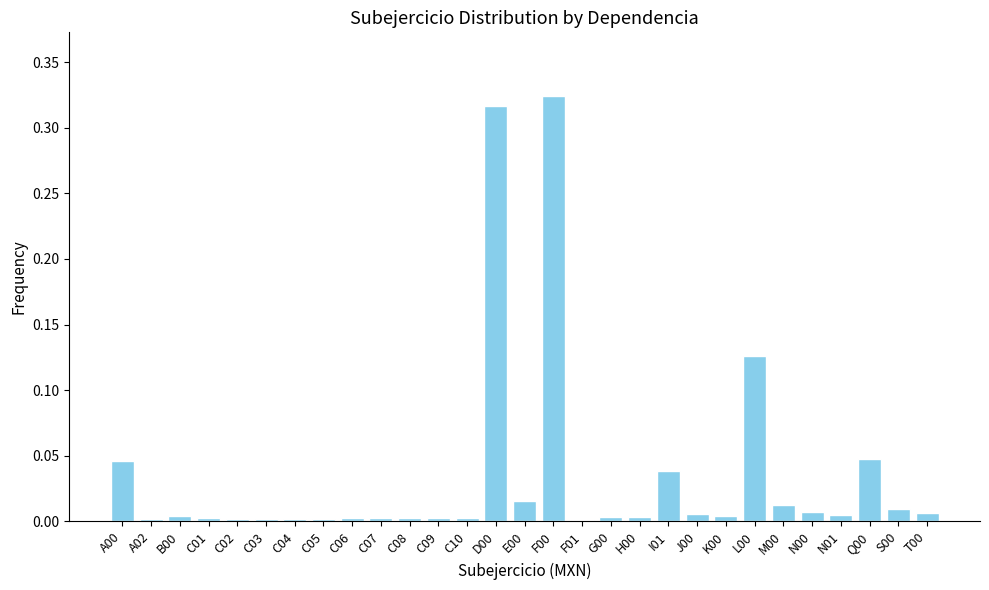

True or false: the data shows 0.1 at I01.

False